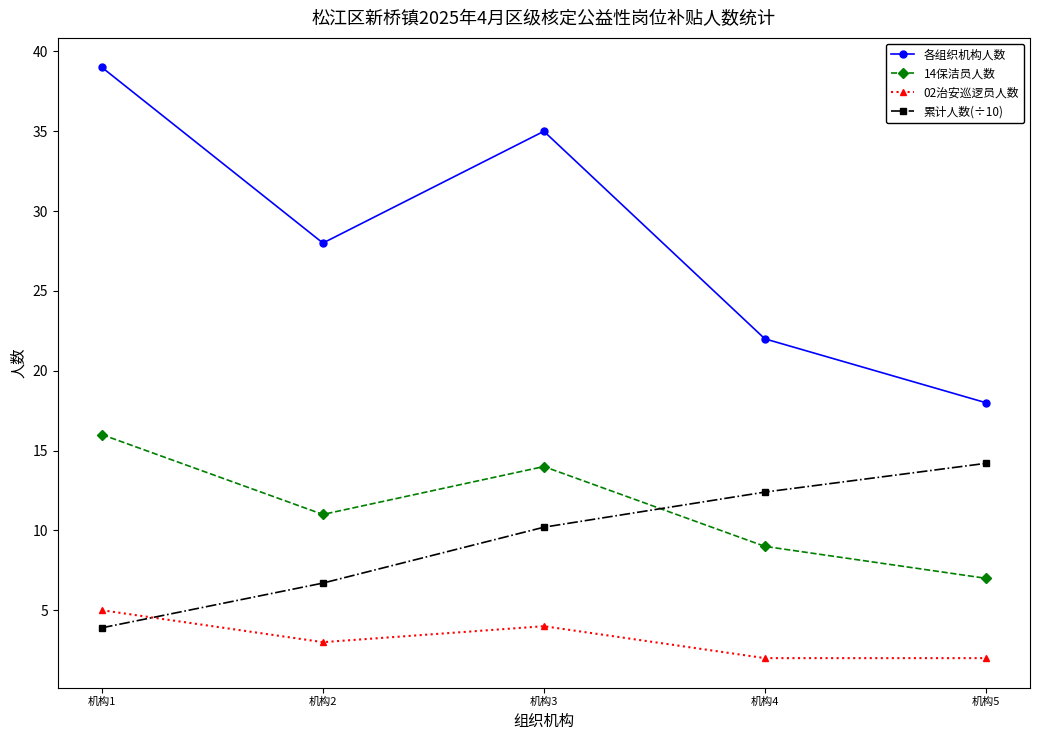

Rank the categories by 各组织机构人数 value from lowest to highest.

机构5, 机构4, 机构2, 机构3, 机构1